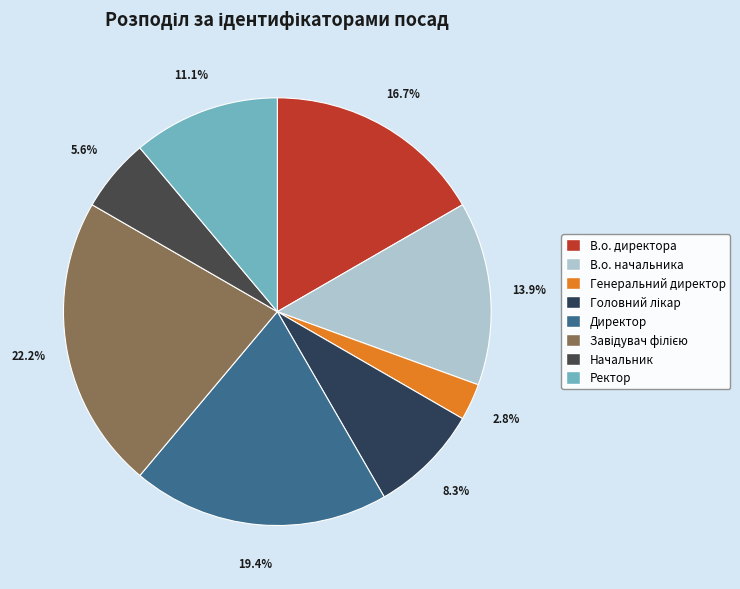

What is the ratio of the value at В.о. начальника to the value at Завідувач філією?

0.6